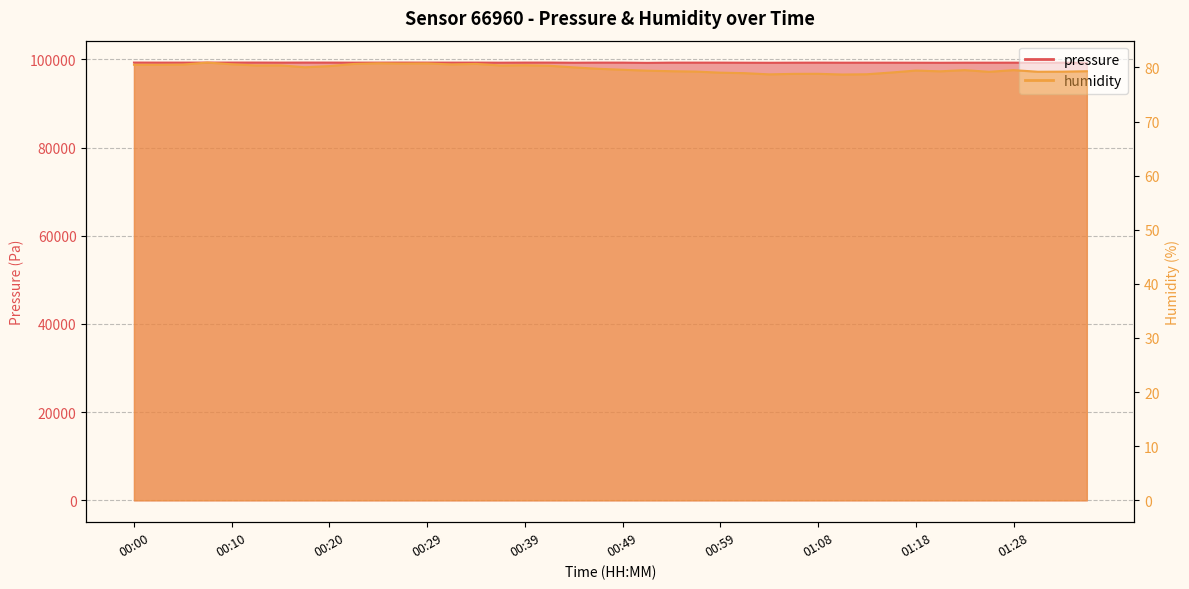

What is the sum of the pressure values at 00:46 and 00:39?

198563.1